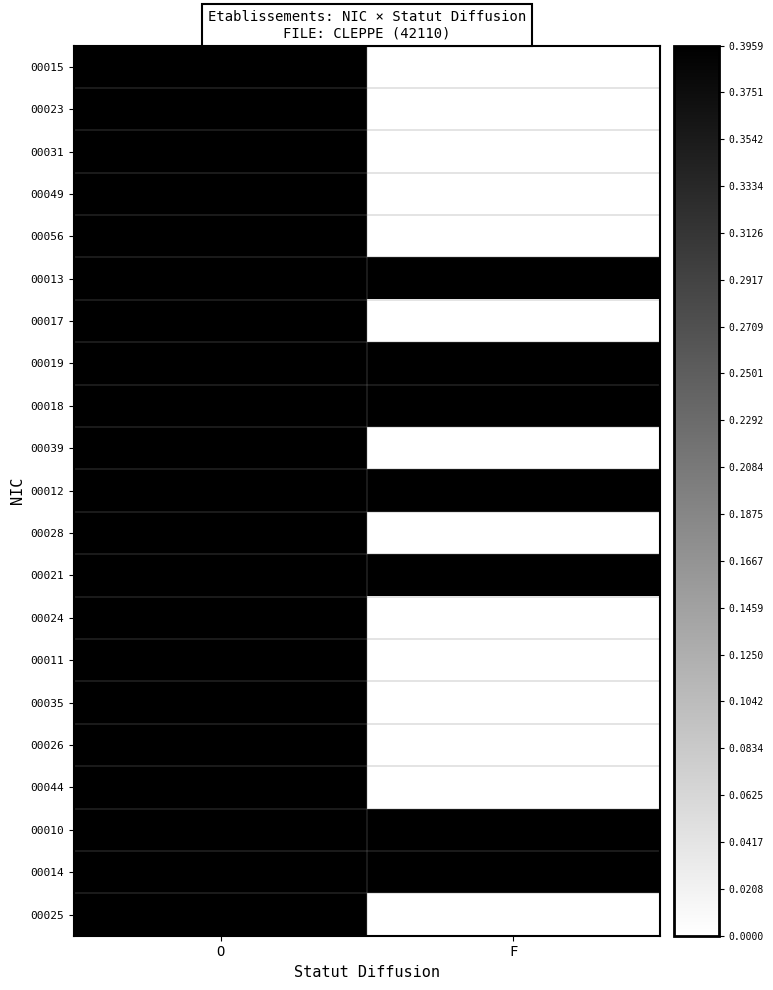

At how many categories does at least one series exceed 0?

2